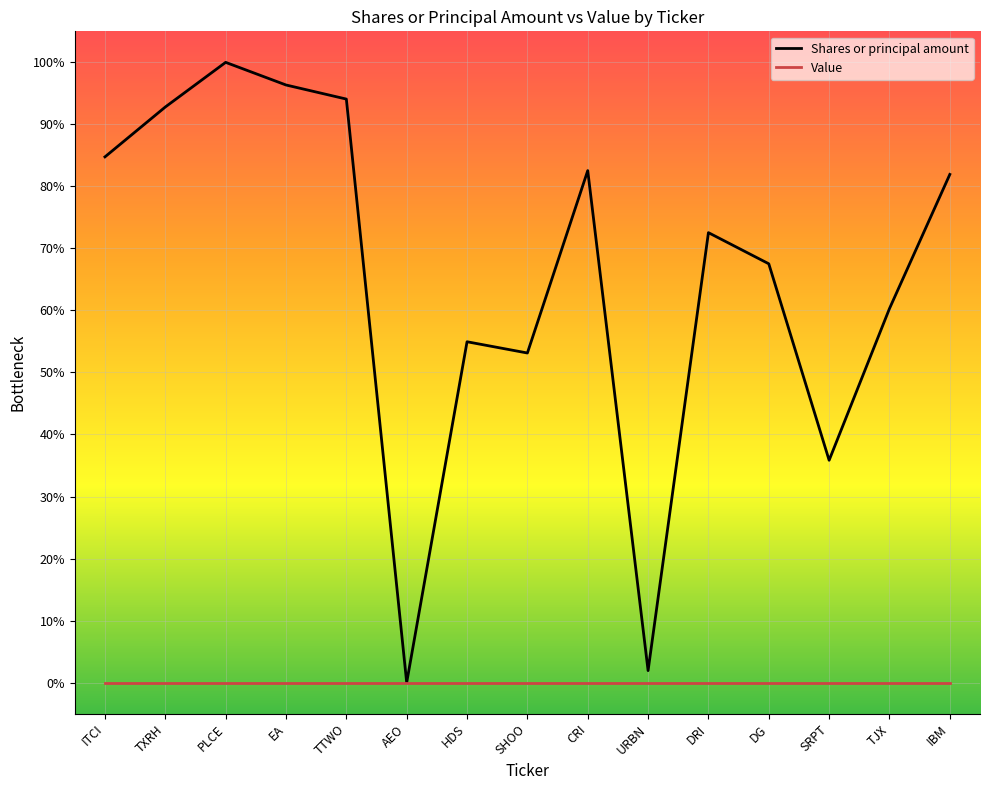

Which series changed the most between URBN and TJX?

Shares or principal amount